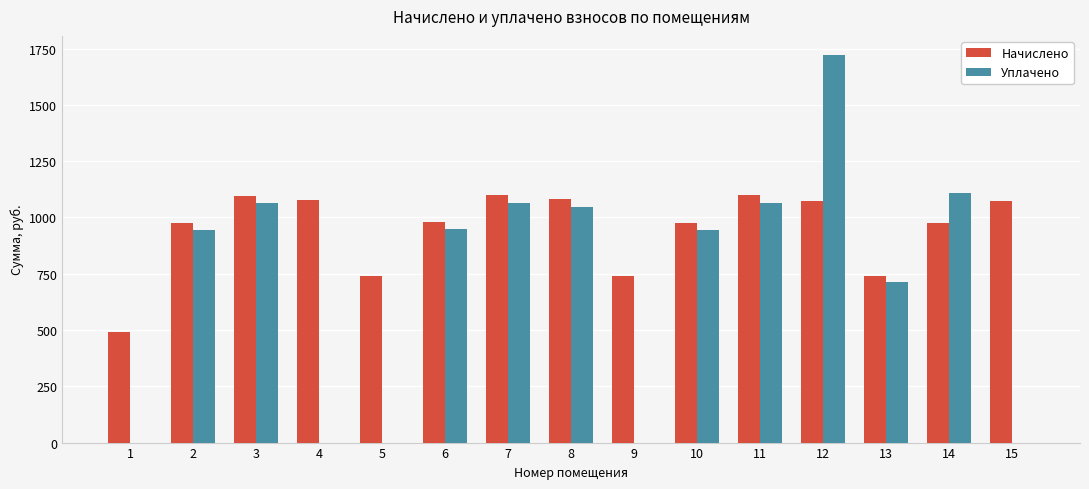

What is the sum of the Уплачено values at 8 and 3?

2111.3